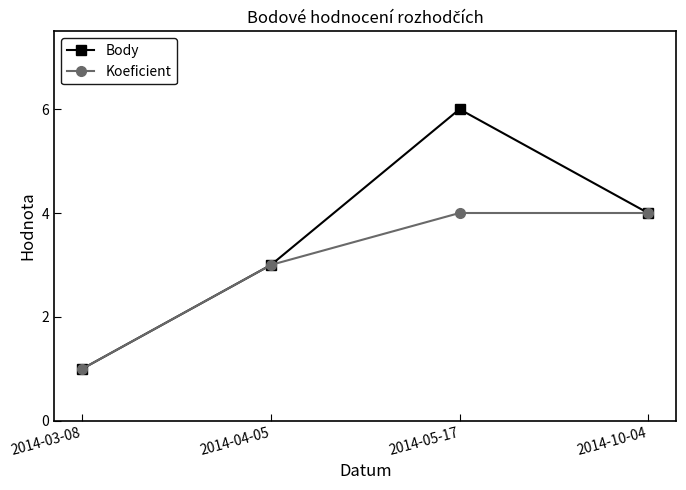

At which category does Body reach its first local peak?

2014-05-17